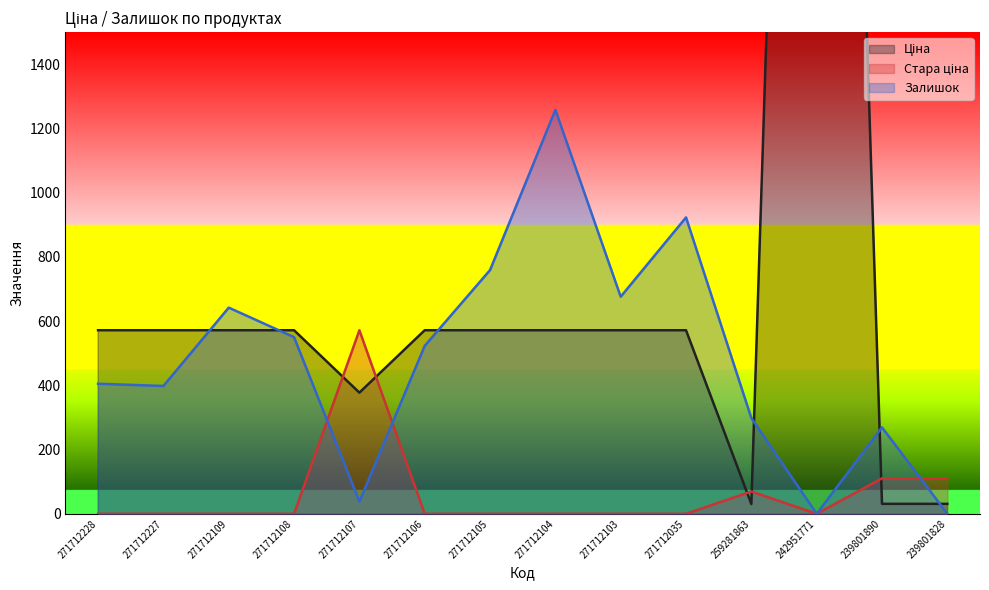

What is the approximate value of Ціна at 271712107?

377.2